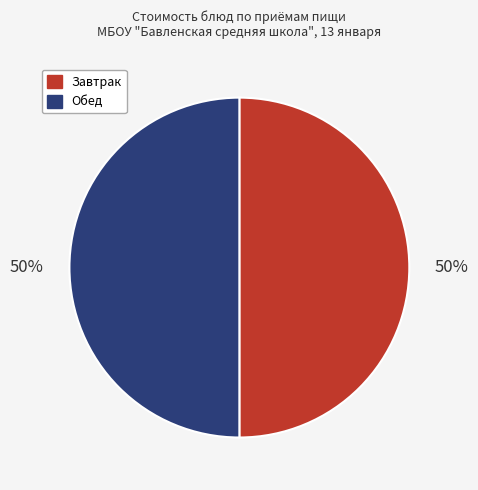

Approximately how many times larger is the value at Обед compared to Завтрак?

1.0